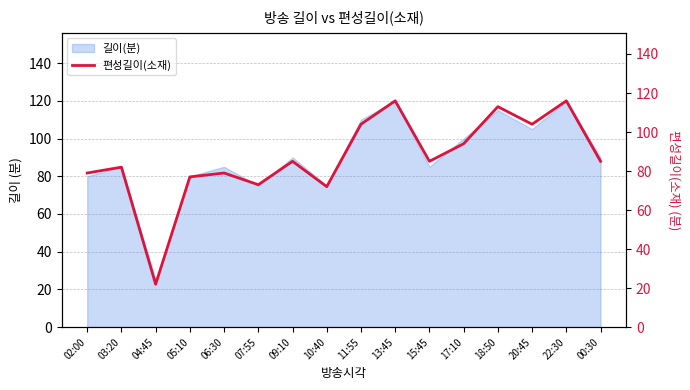

What is the difference between the values at 10:40 and 13:45?

44